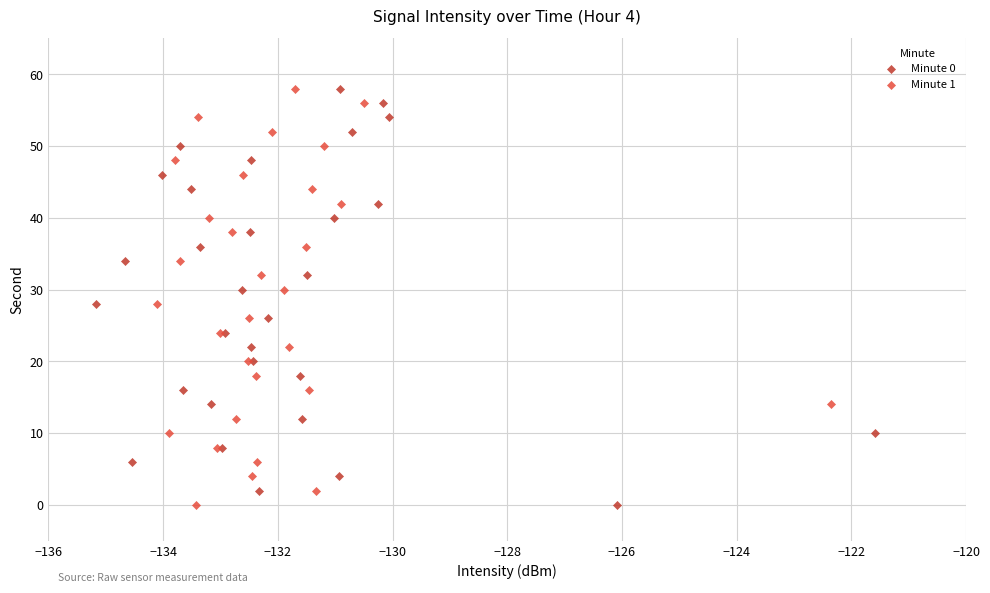

What are all the series names shown in the legend?

Minute 0, Minute 1